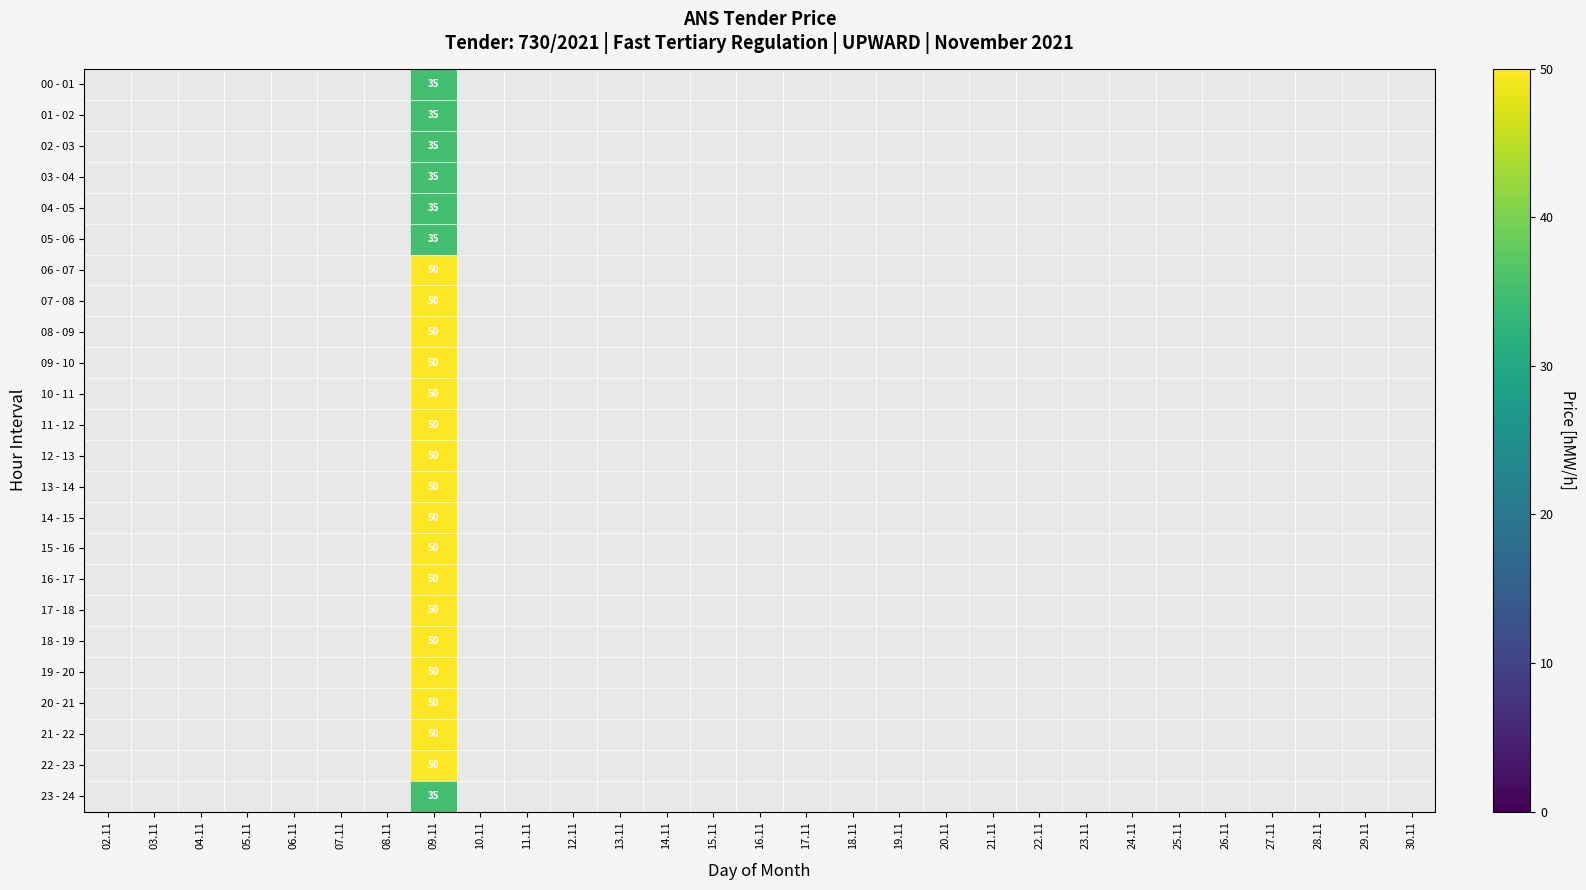

List the labels in order of 04 - 05 value, smallest first.

02.11, 03.11, 04.11, 05.11, 06.11, 07.11, 08.11, 09.11, 10.11, 11.11, 12.11, 13.11, 14.11, 15.11, 16.11, 17.11, 18.11, 19.11, 20.11, 21.11, 22.11, 23.11, 24.11, 25.11, 26.11, 27.11, 28.11, 29.11, 30.11